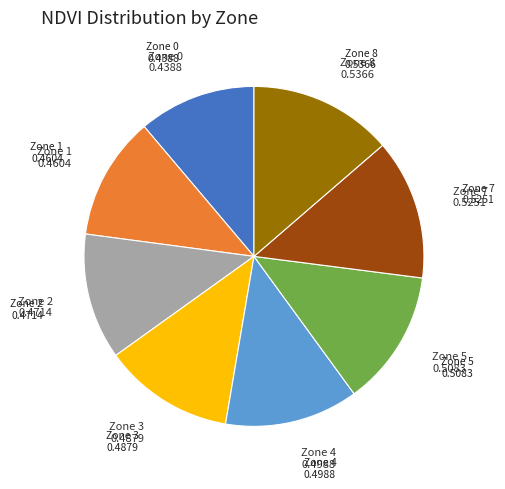

Does Zone 7 represent more than half of the total?

No